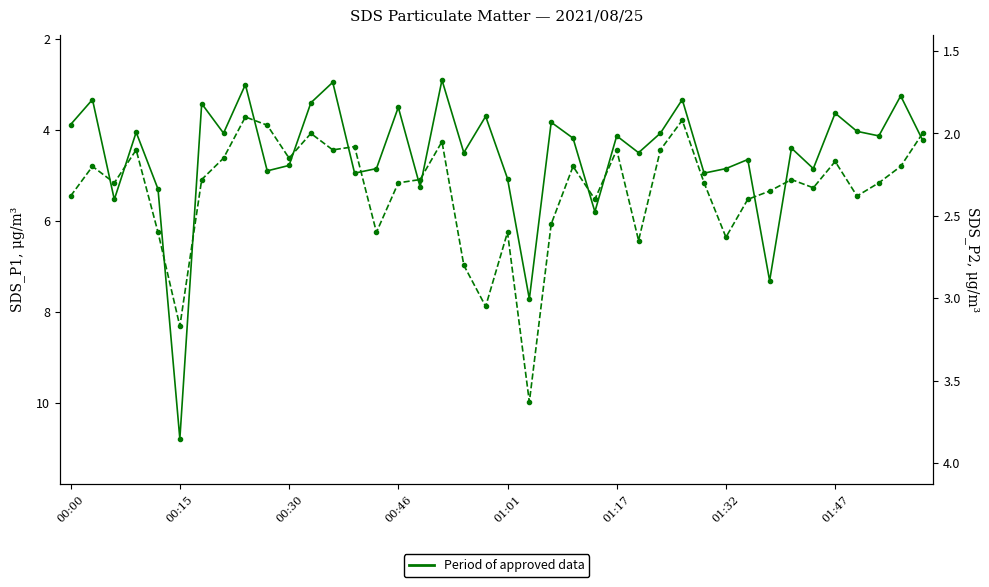

Which series has the largest range (max minus min)?

SDS_P1